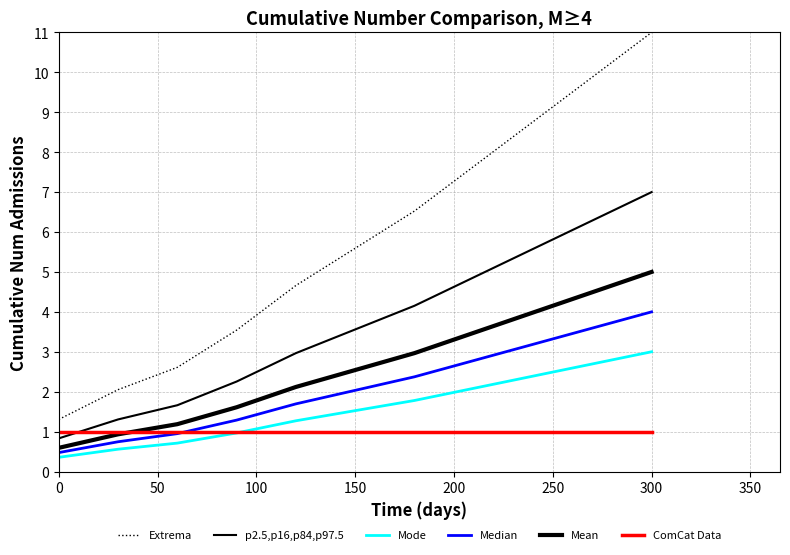

True or false: Extrema has more than 0 points higher than both neighbors.

False